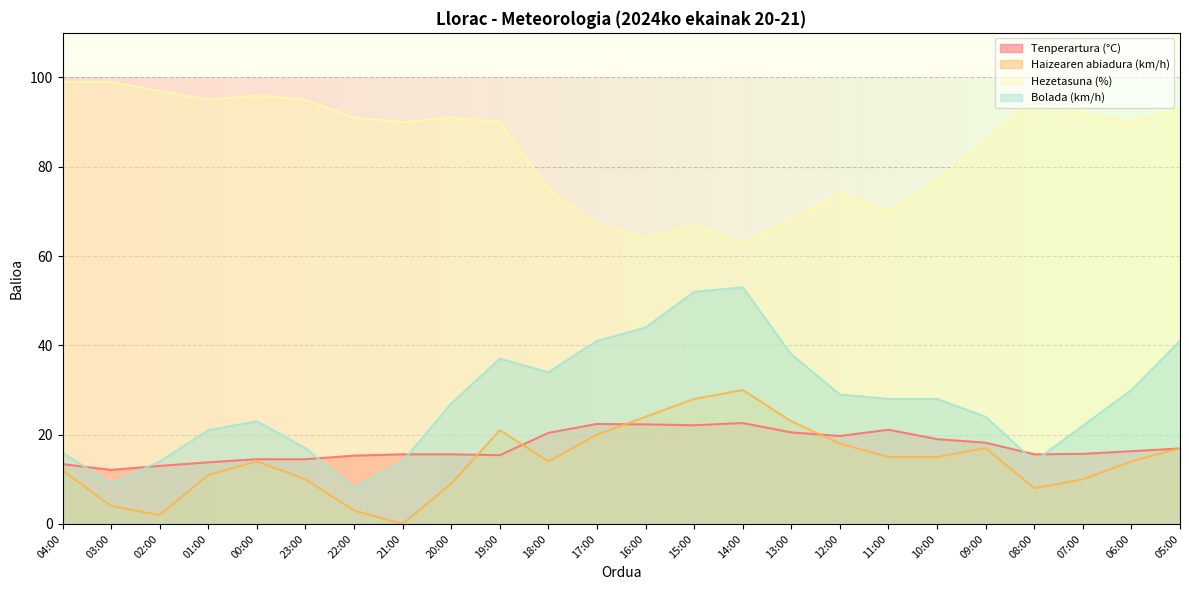

True or false: Hezetasuna (%) and Haizearen abiadura (km/h) intersect in this chart.

False